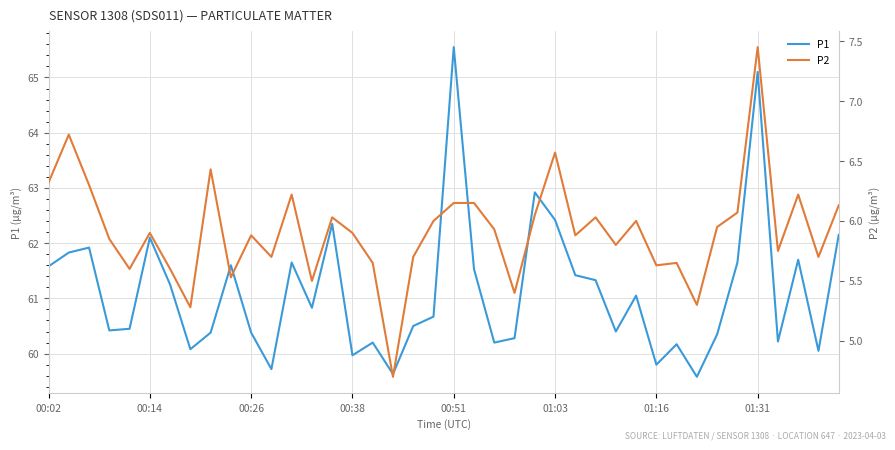

The value of P1 at 00:02 is 61.6. True or false?

True